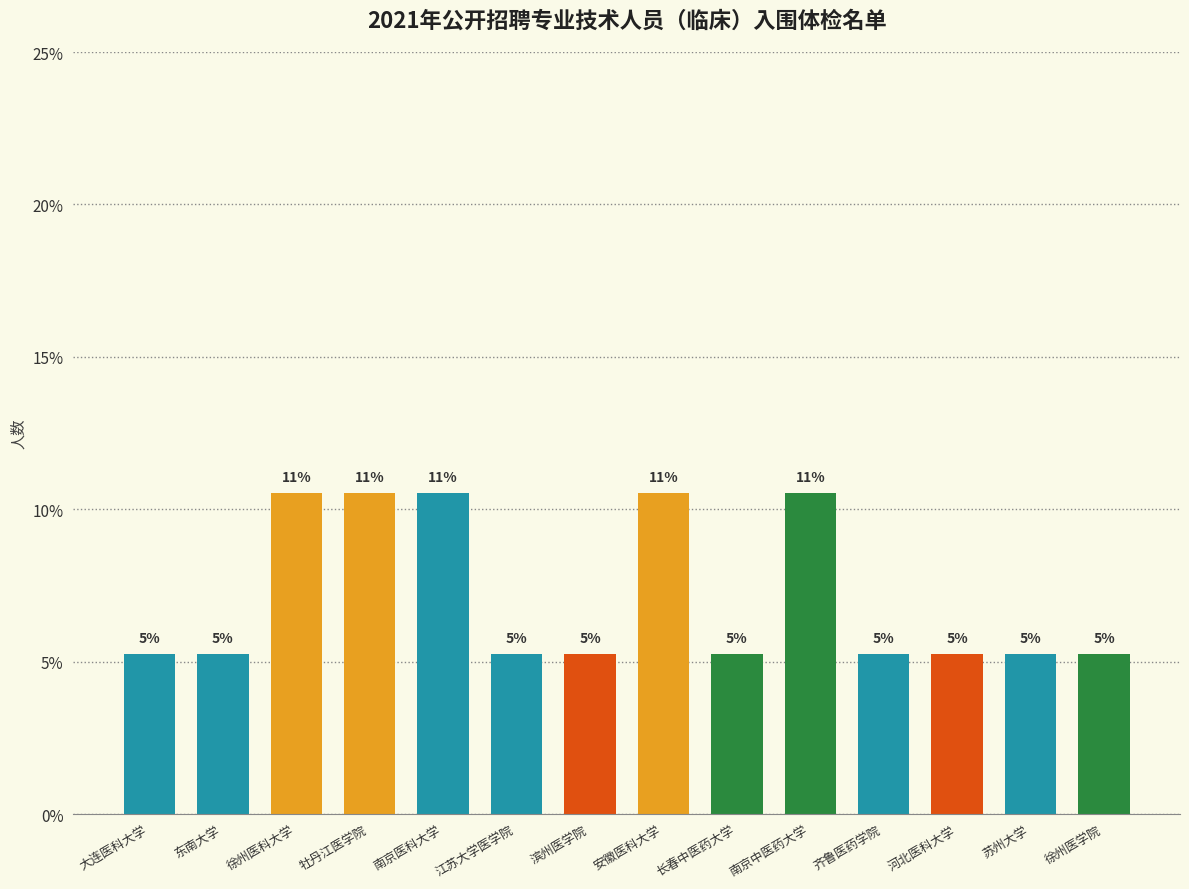

How many bars are there in total?

14